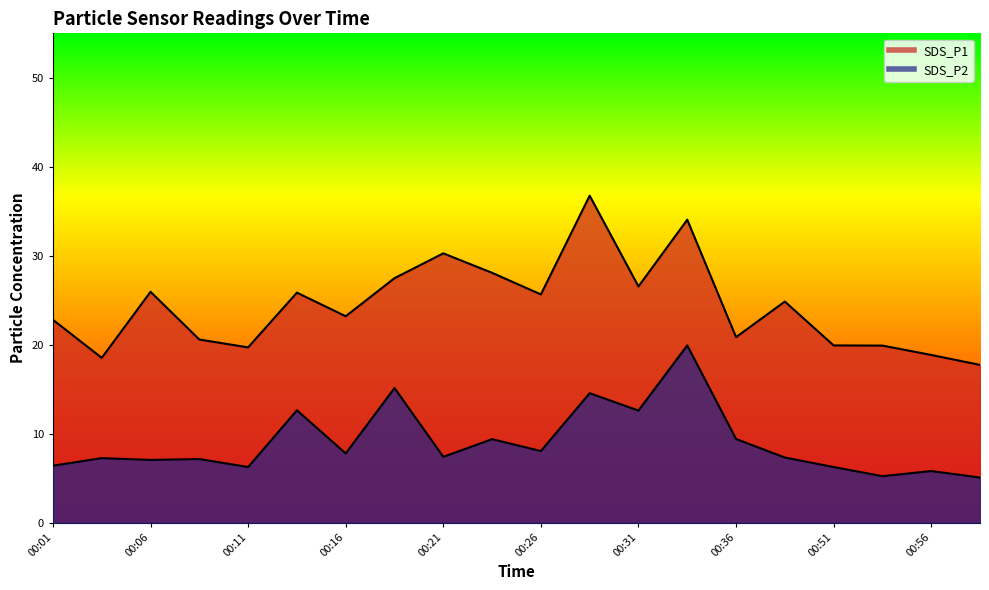

The value of SDS_P1 at 00:08 is 20.6. True or false?

True